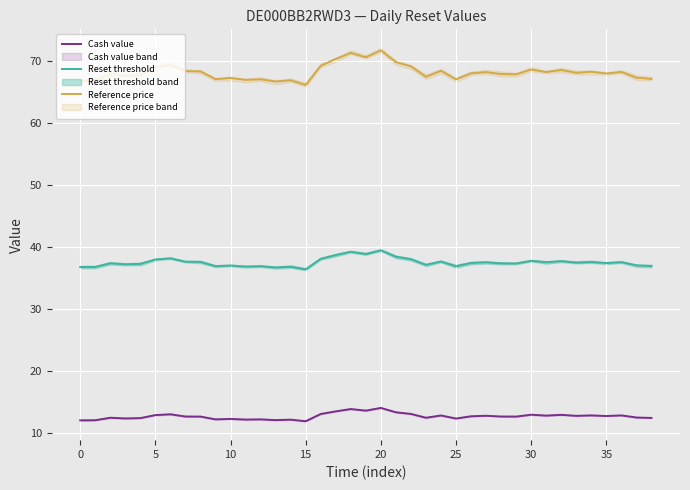

What is the maximum value for Reference price?

71.8